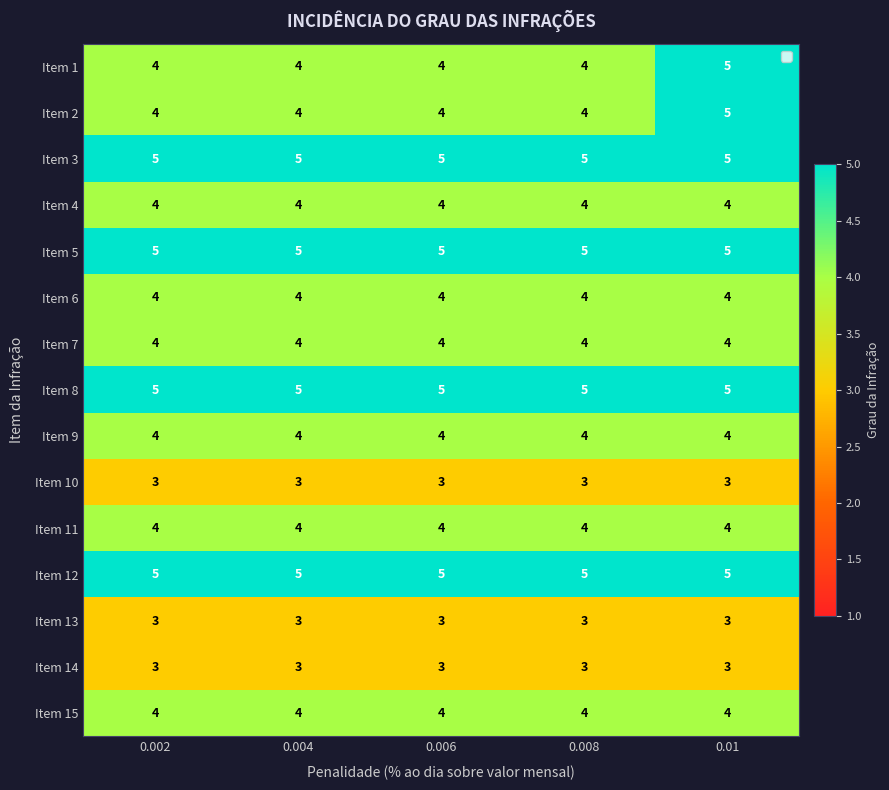

At how many categories does at least one series exceed 4?

5